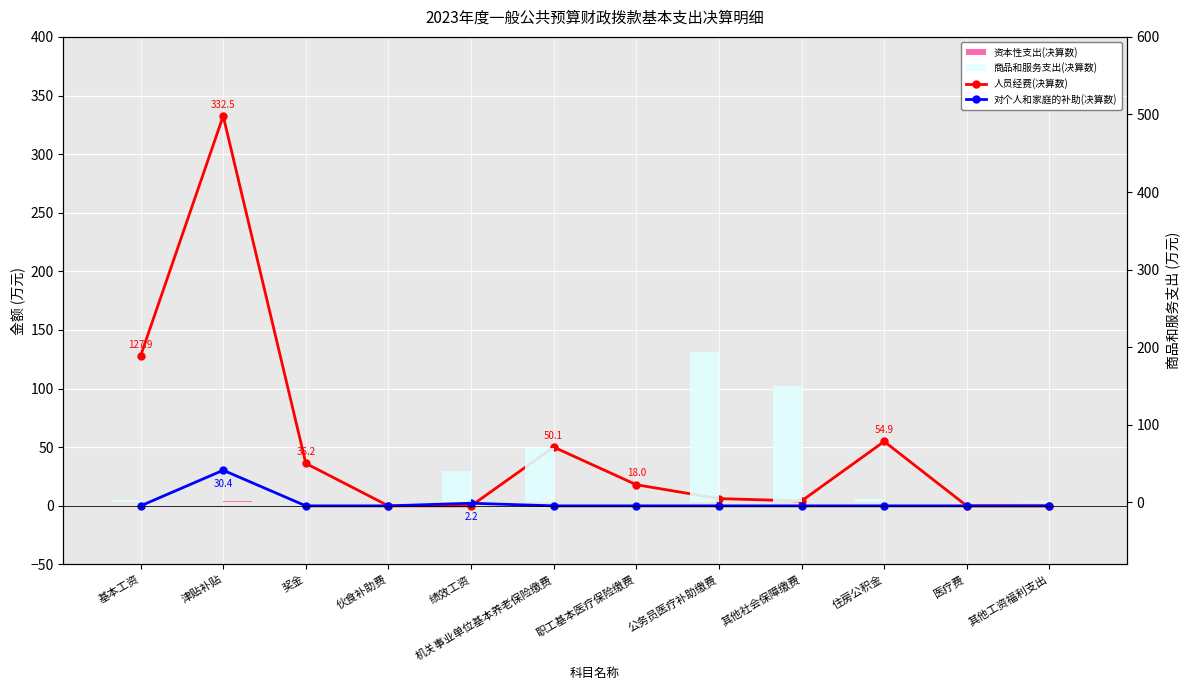

At which category is the sum across all series the highest?

津贴补贴